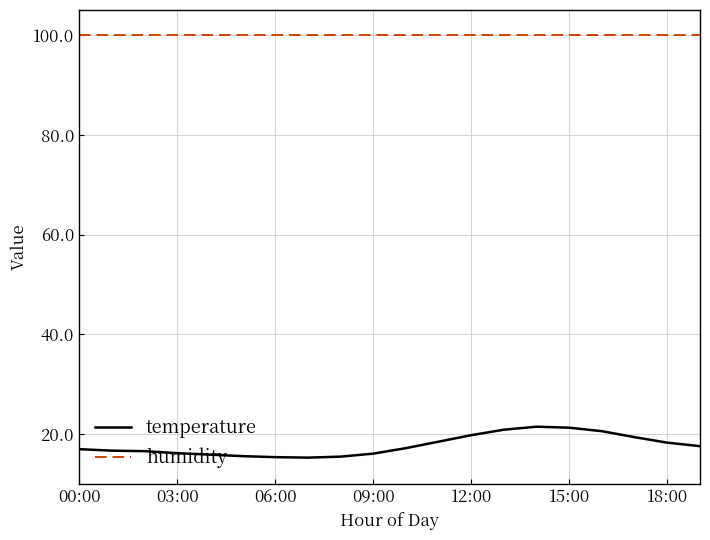

Which series has the widest spread of values?

temperature